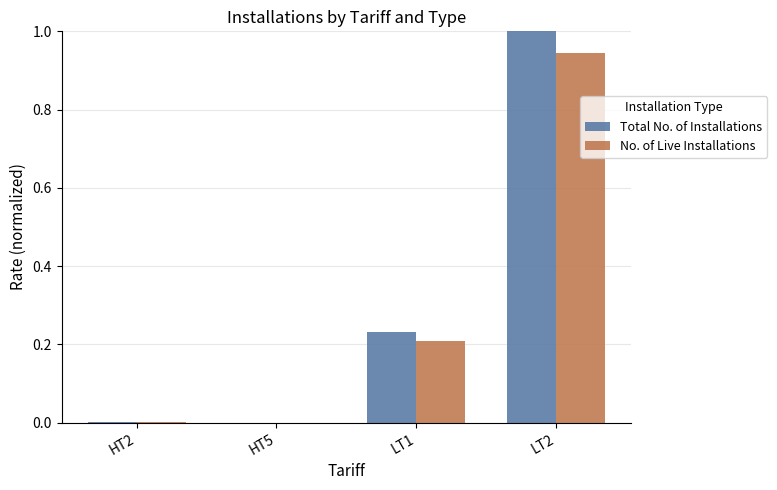

What is the sum of all Total No. of Installations values?

1.2